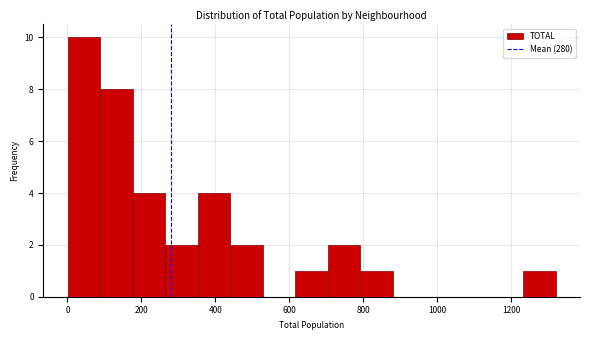

Which range on the x-axis has the tallest bar?

0 to 80